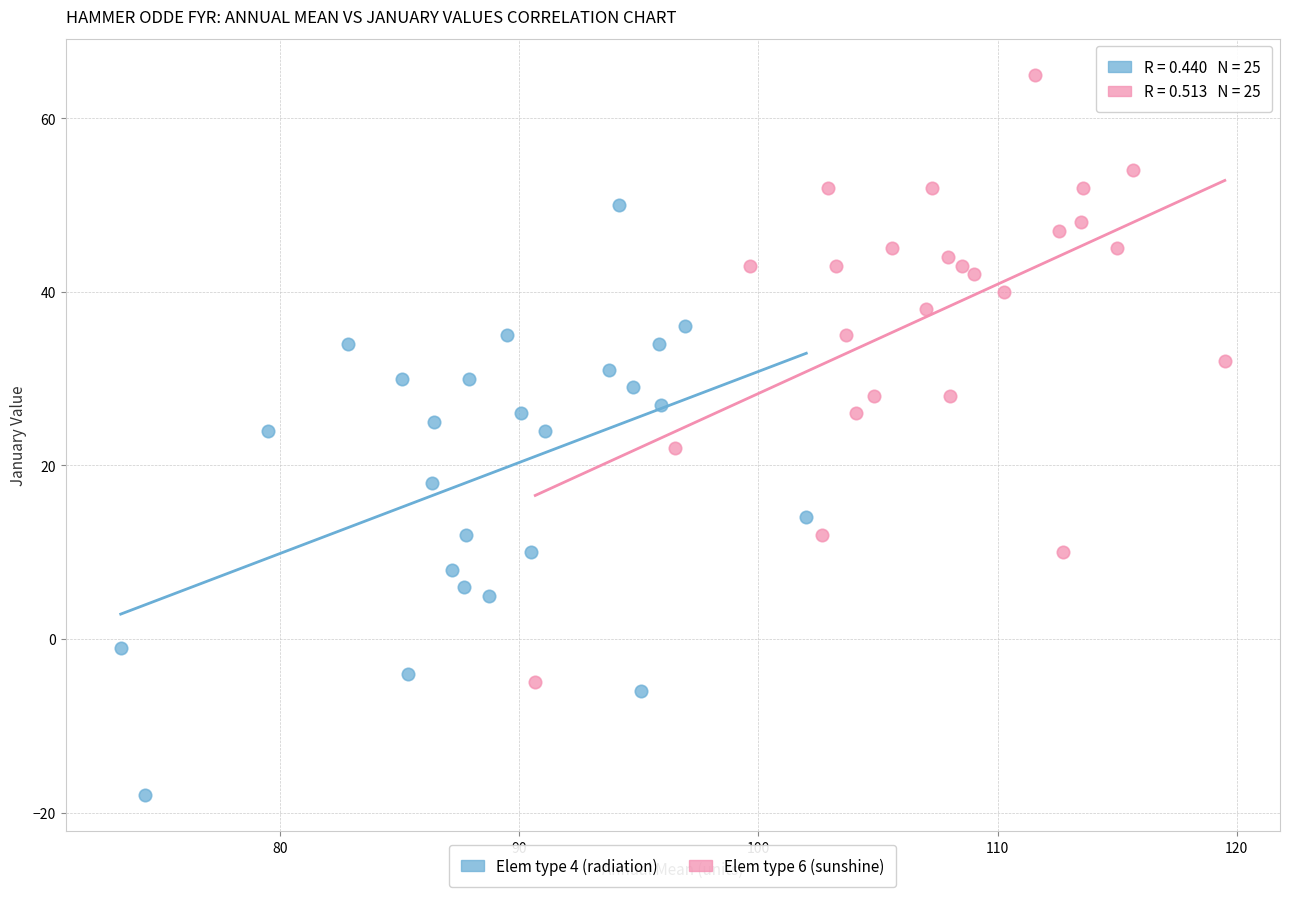

What are all the series names shown in the legend?

Elem type 4 (radiation), Elem type 6 (sunshine)